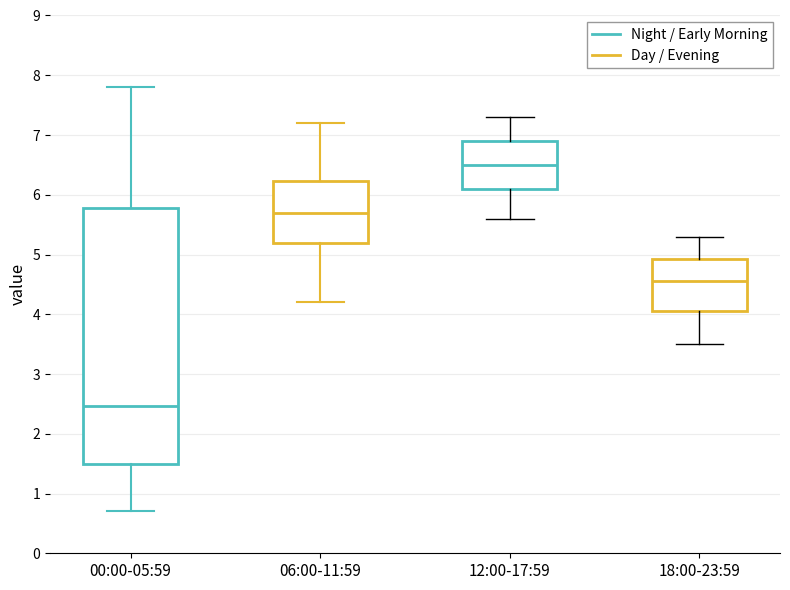

Reading left to right, read every box against the y-axis: the position of its median line, the range the box covers, and the ends of its whiskers. The values are not printed on the chart, so give them approximately, as read against the axis.

00:00-05:59: median 2.5, box 1.5 to 5.8, whiskers 0.7 to 7.8
06:00-11:59: median 5.7, box 5.2 to 6.2, whiskers 4.2 to 7.2
12:00-17:59: median 6.5, box 6.1 to 6.9, whiskers 5.6 to 7.3
18:00-23:59: median 4.6, box 4.1 to 4.9, whiskers 3.5 to 5.3